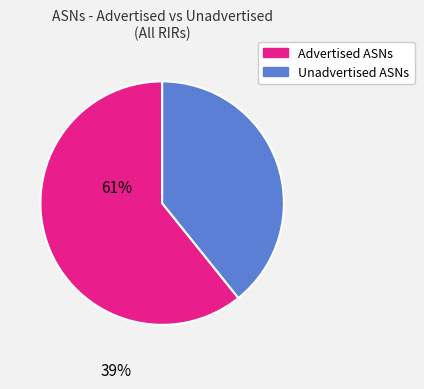

Rank the categories by value from highest to lowest.

Advertised ASNs, Unadvertised ASNs